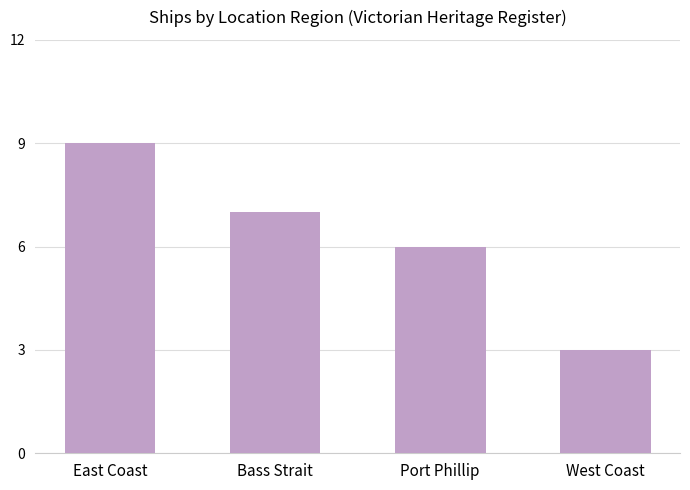

What is the difference between the values at West Coast and East Coast?

6